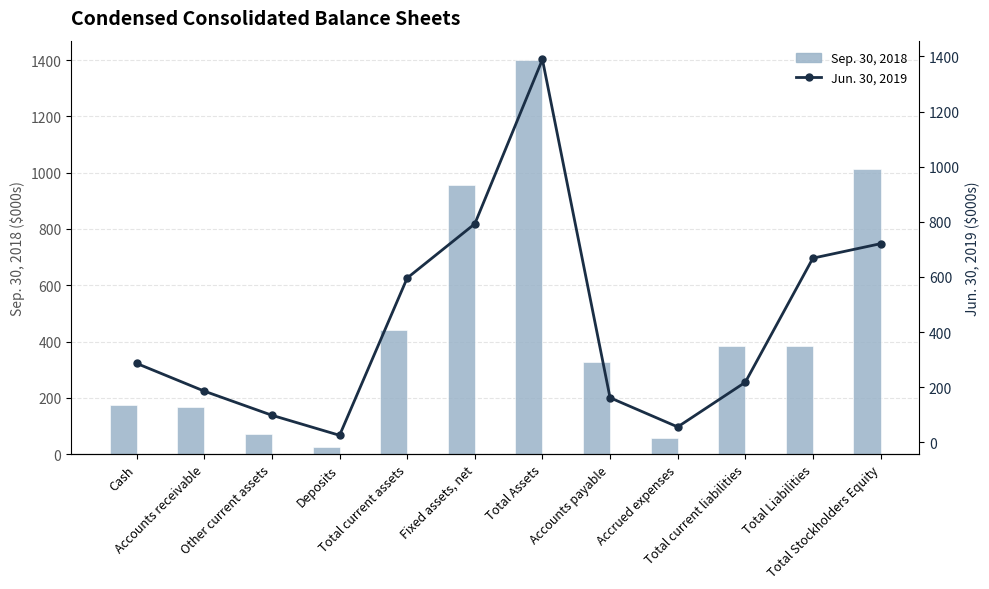

Between Accrued expenses and Cash, which is larger?

Cash